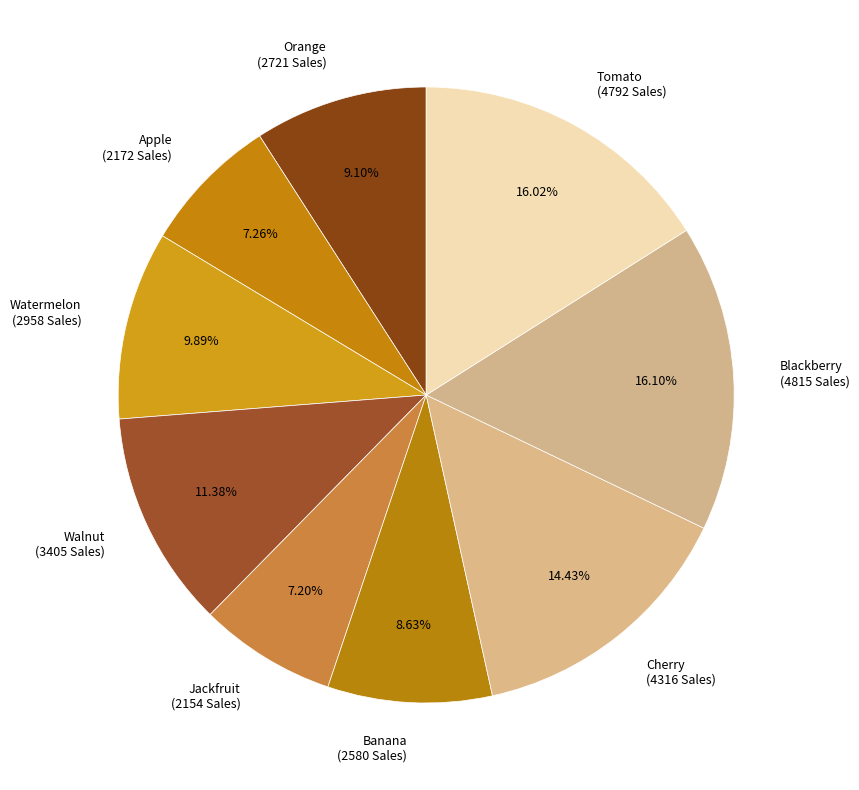

To the nearest percent, what is the difference between the largest and smallest slice percentages?

9%